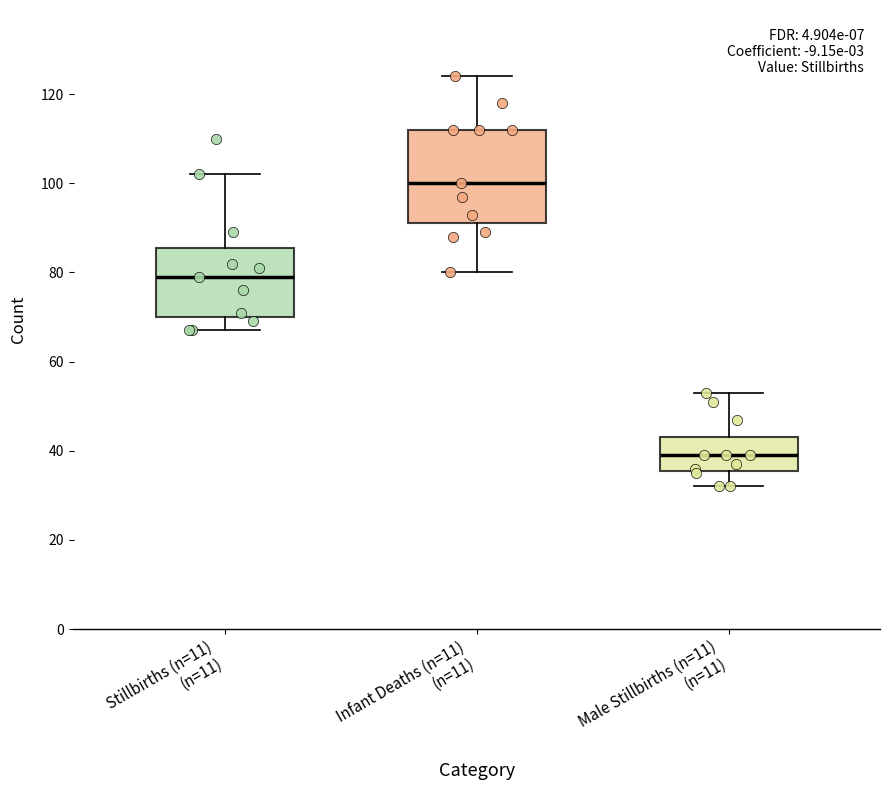

Reading left to right, read every box against the y-axis: the position of its median line, the range the box covers, and the ends of its whiskers. The values are not printed on the chart, so give them approximately, as read against the axis.

Stillbirths (n=11) (n=11): median 80, box 70 to 86, whiskers 68 to 102
Infant Deaths (n=11) (n=11): median 100, box 92 to 112, whiskers 80 to 124
Male Stillbirths (n=11) (n=11): median 40, box 36 to 44, whiskers 32 to 54